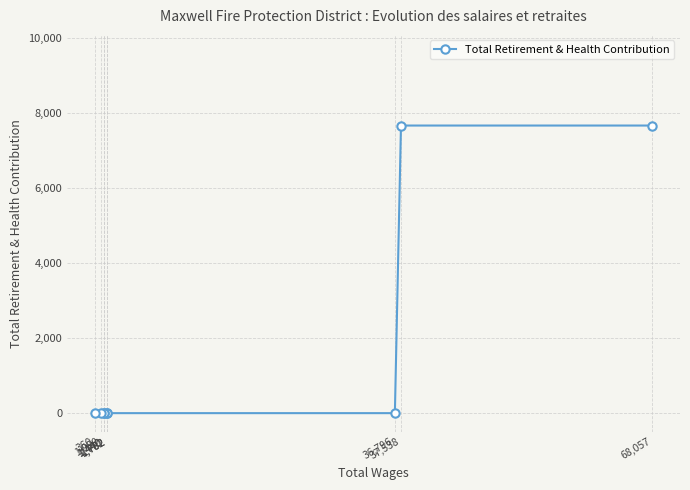

Between 1,080 and 68,057, which is larger?

68,057